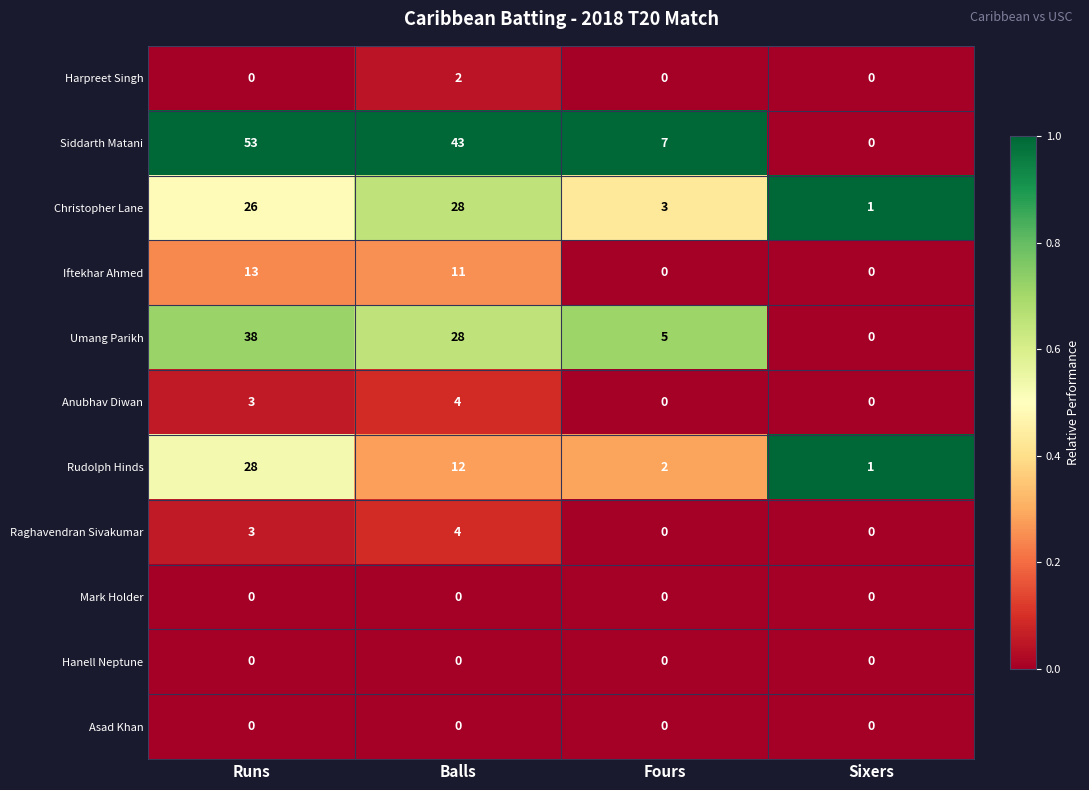

What is the sum of all Christopher Lane values?

58